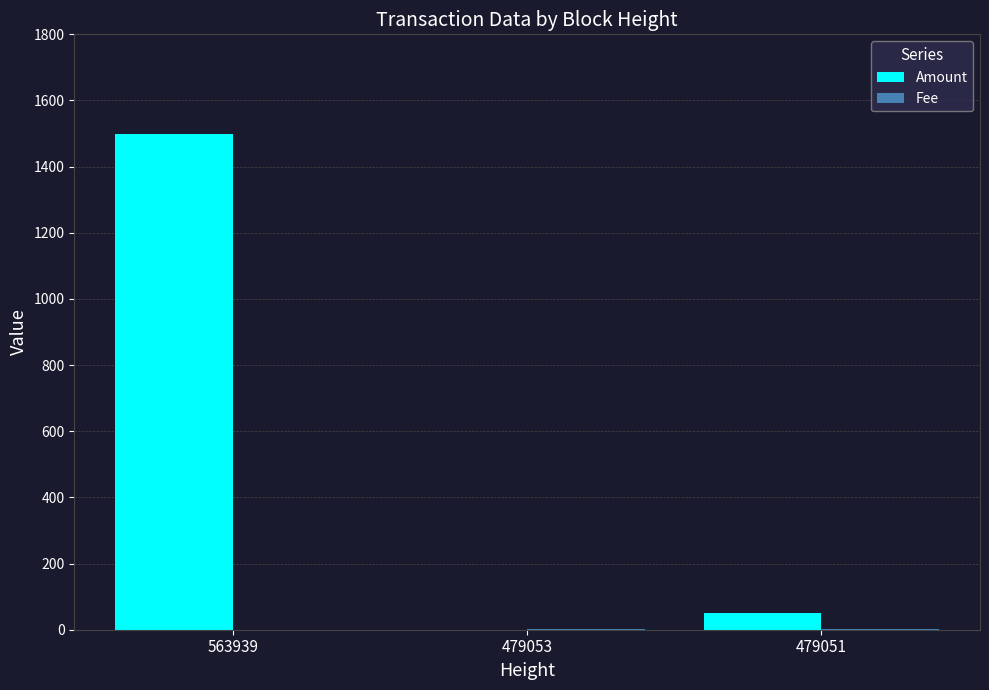

Is it true that Amount equals 2424.4 at 563939?

False